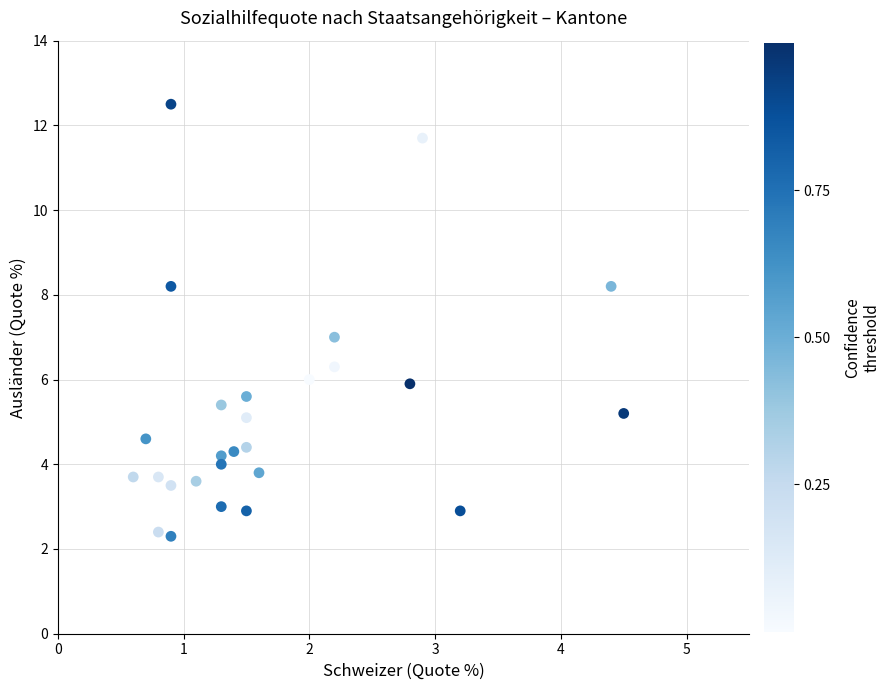

What is the range of Y values (max minus min)?

10.2